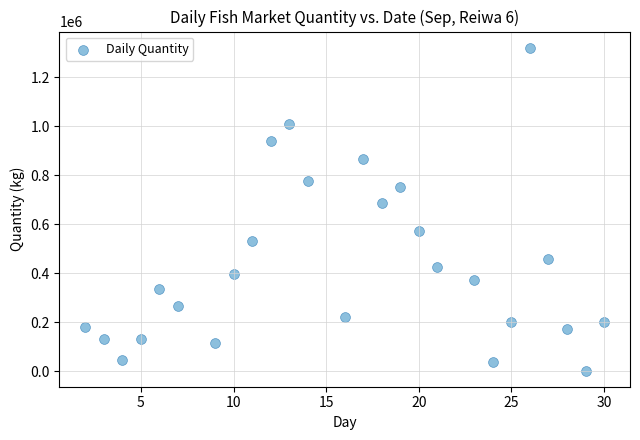

What Y value in the scatter plot is closest to 661218?

685429